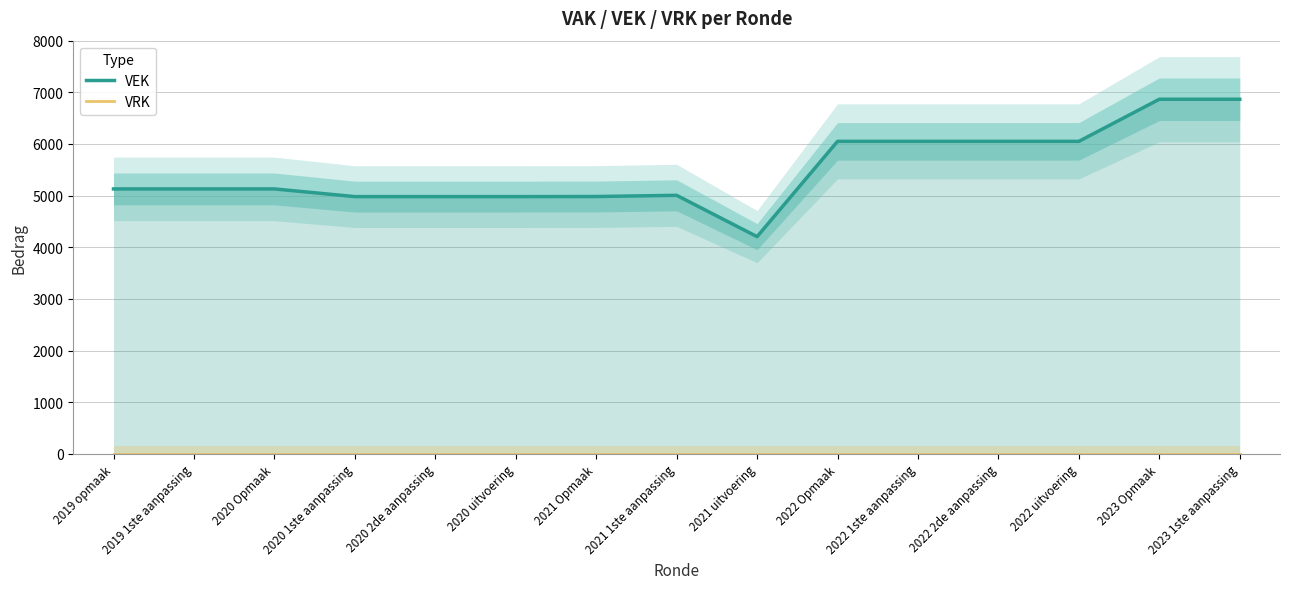

What is the label of the 8th point from the right?

2021 1ste aanpassing